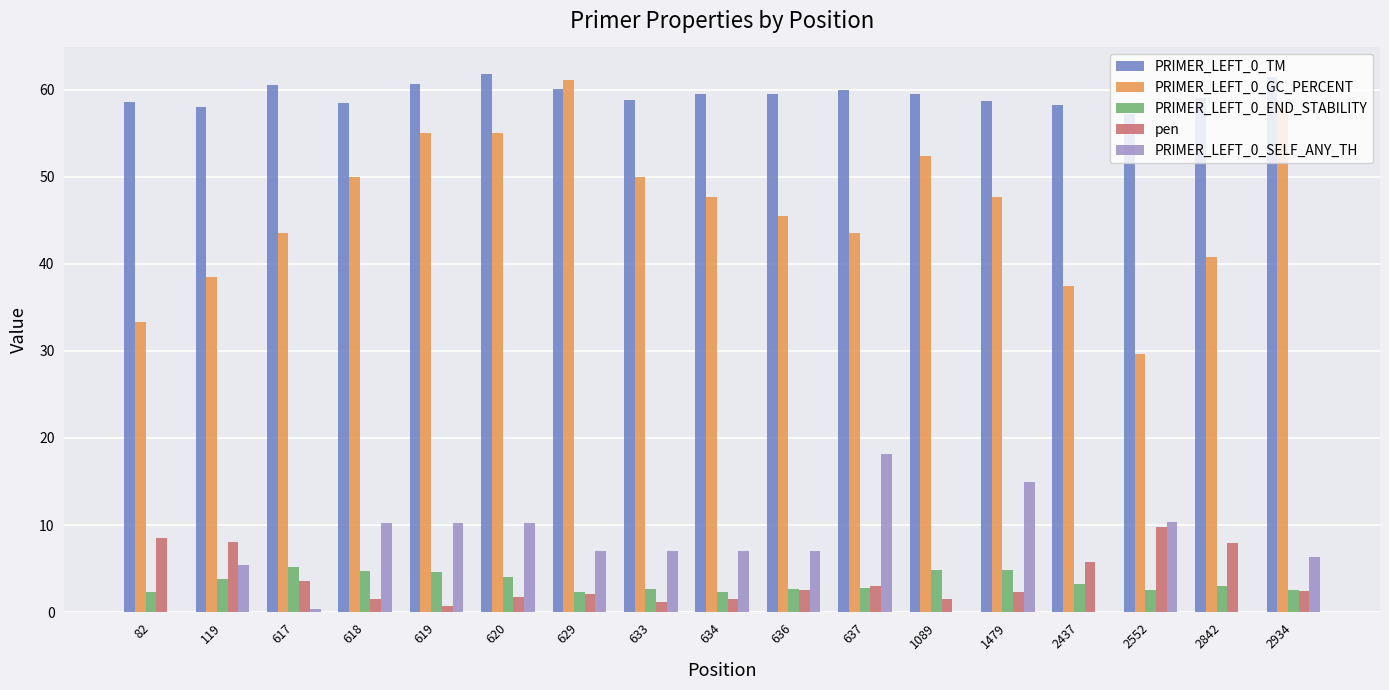

How many groups of bars are there?

17